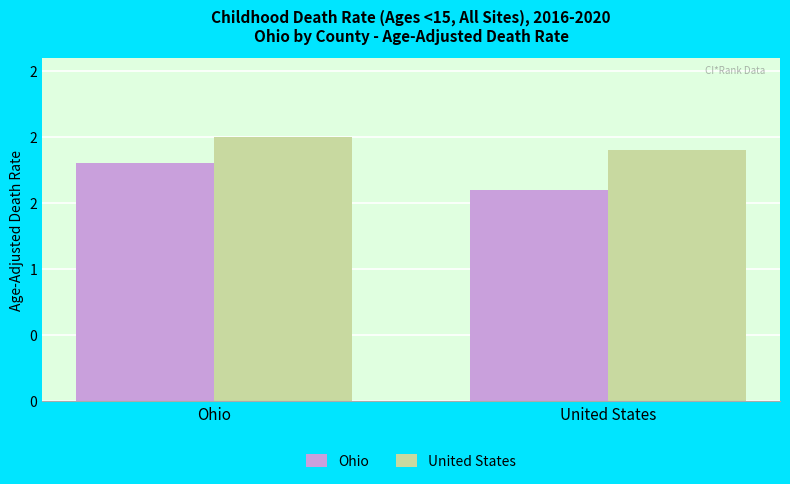

What is the label of the 1st bar from the right?

United States